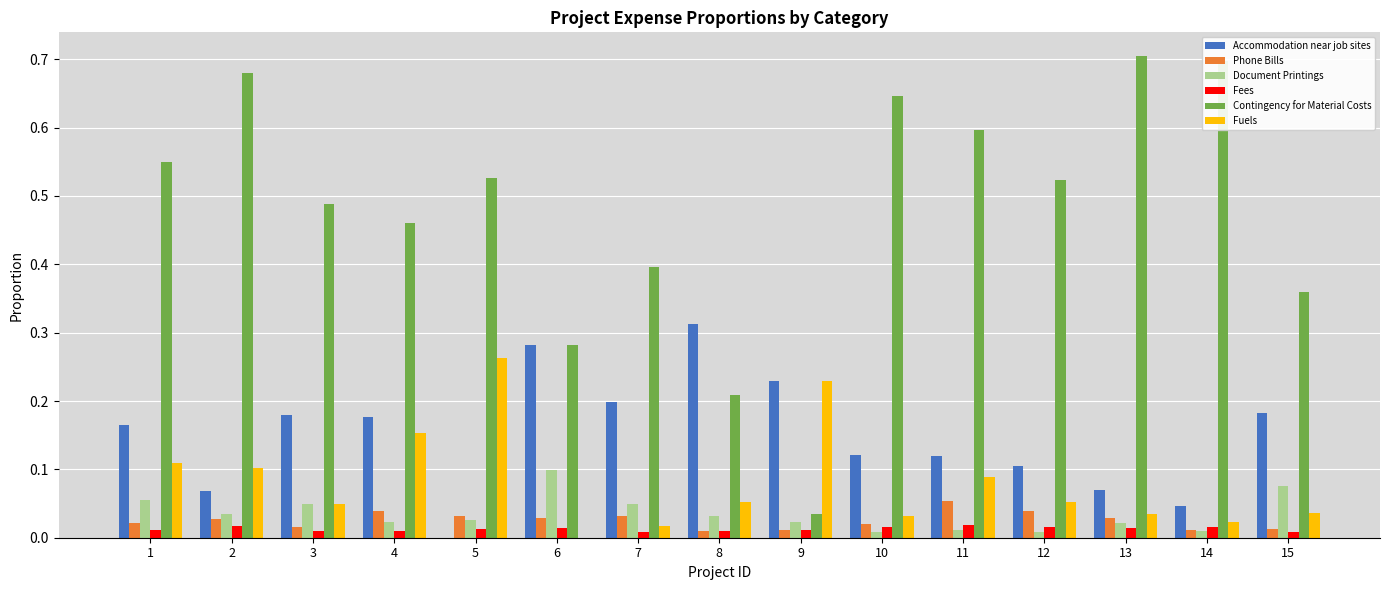

Which series has the largest total across all categories?

Contingency for Material Costs